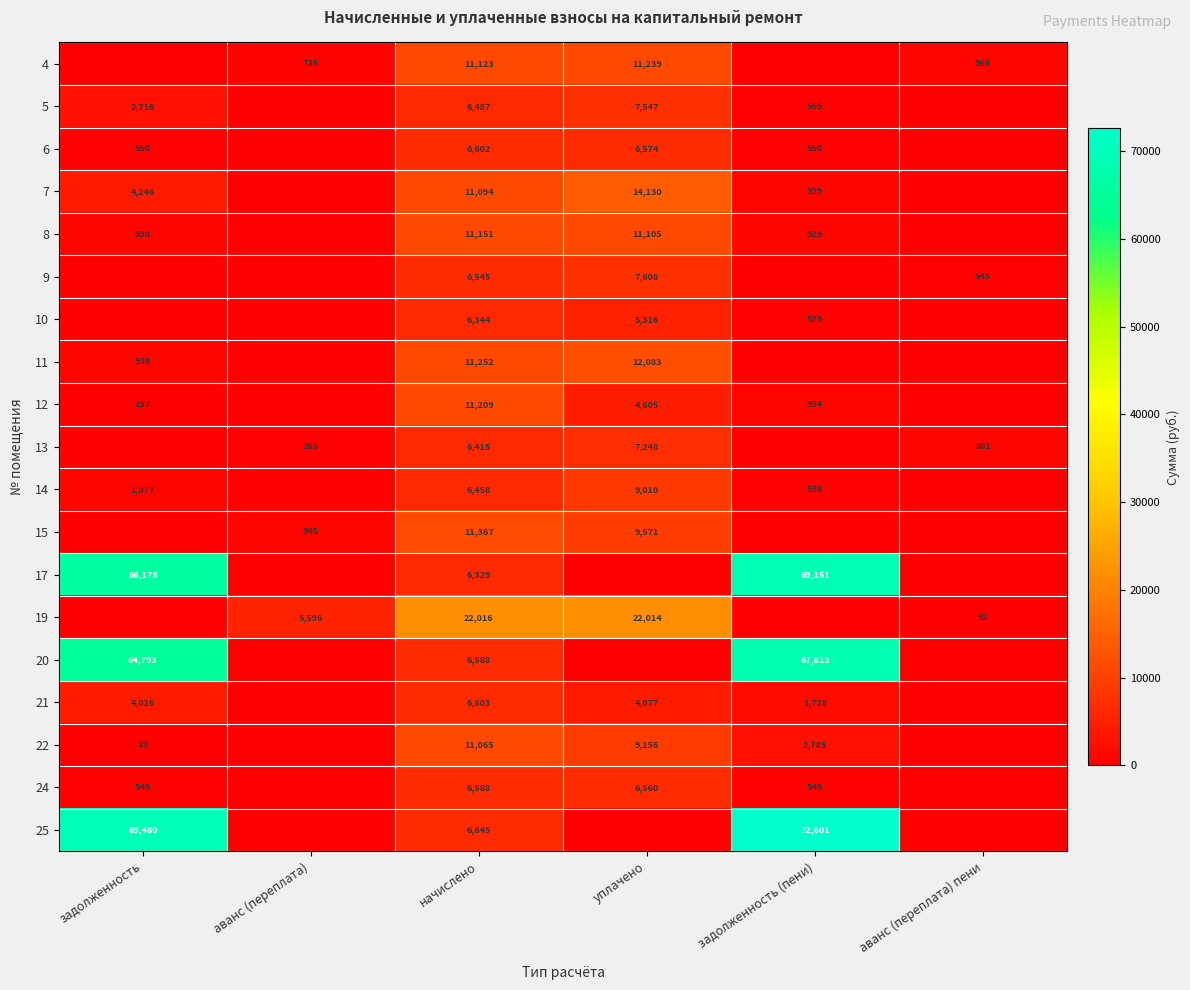

The 4 series shows 1245 at аванс (переплата). True or false?

False